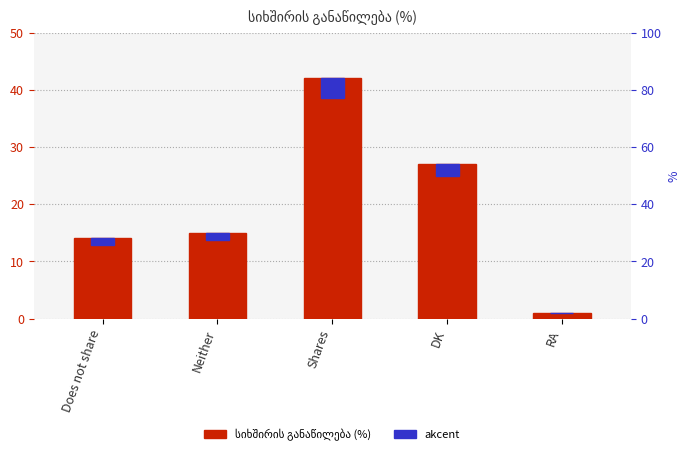

At which label does the data first exceed 15?

Shares